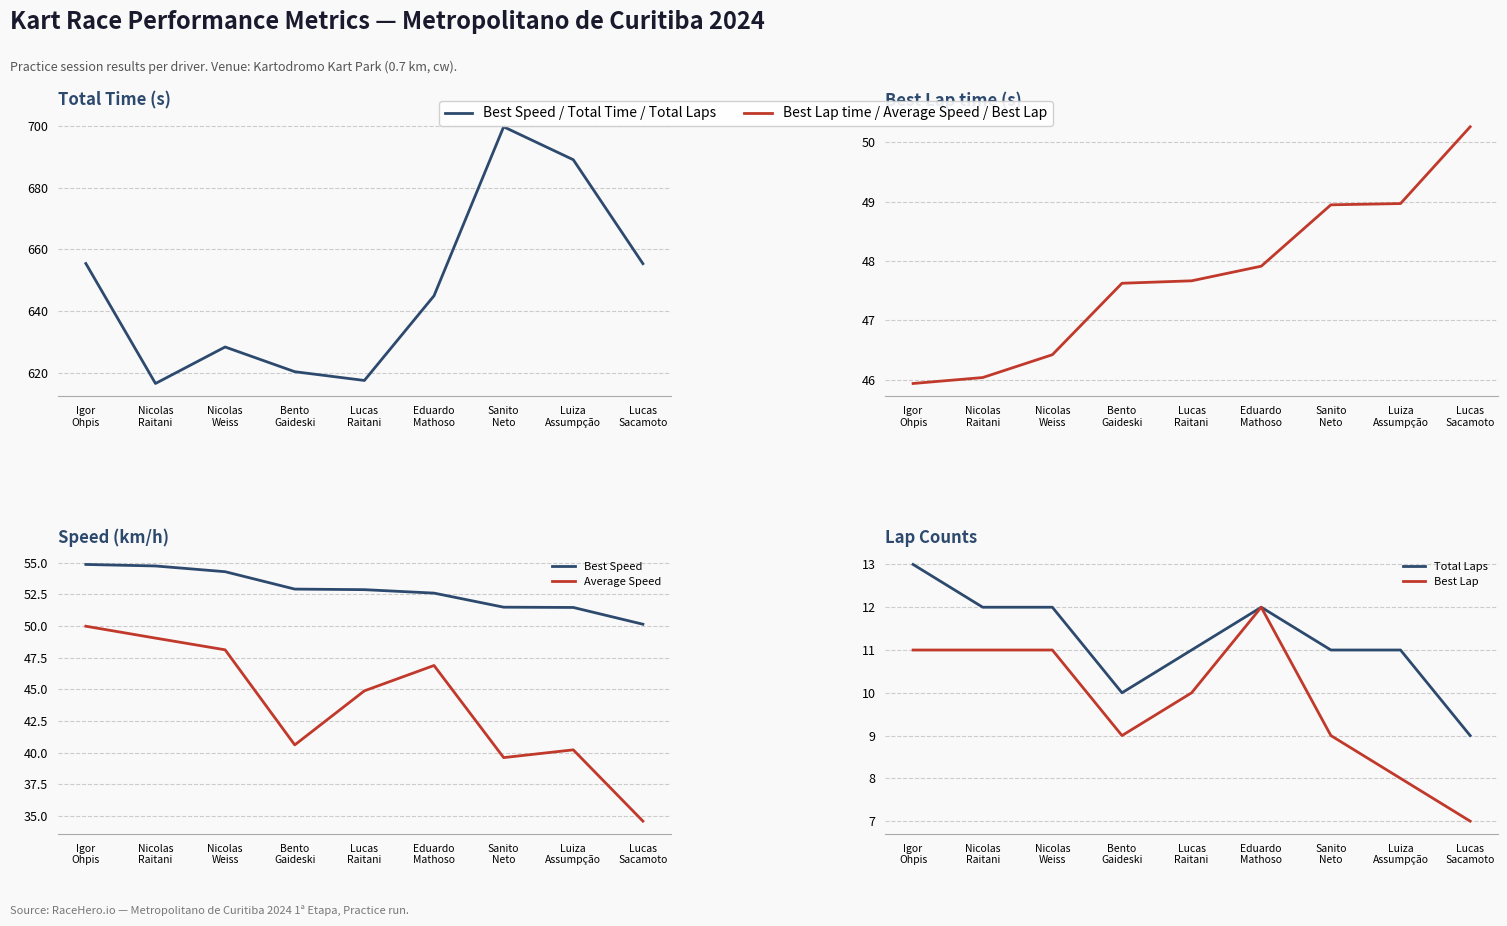

What is the average value of the Best Lap series?

9.8